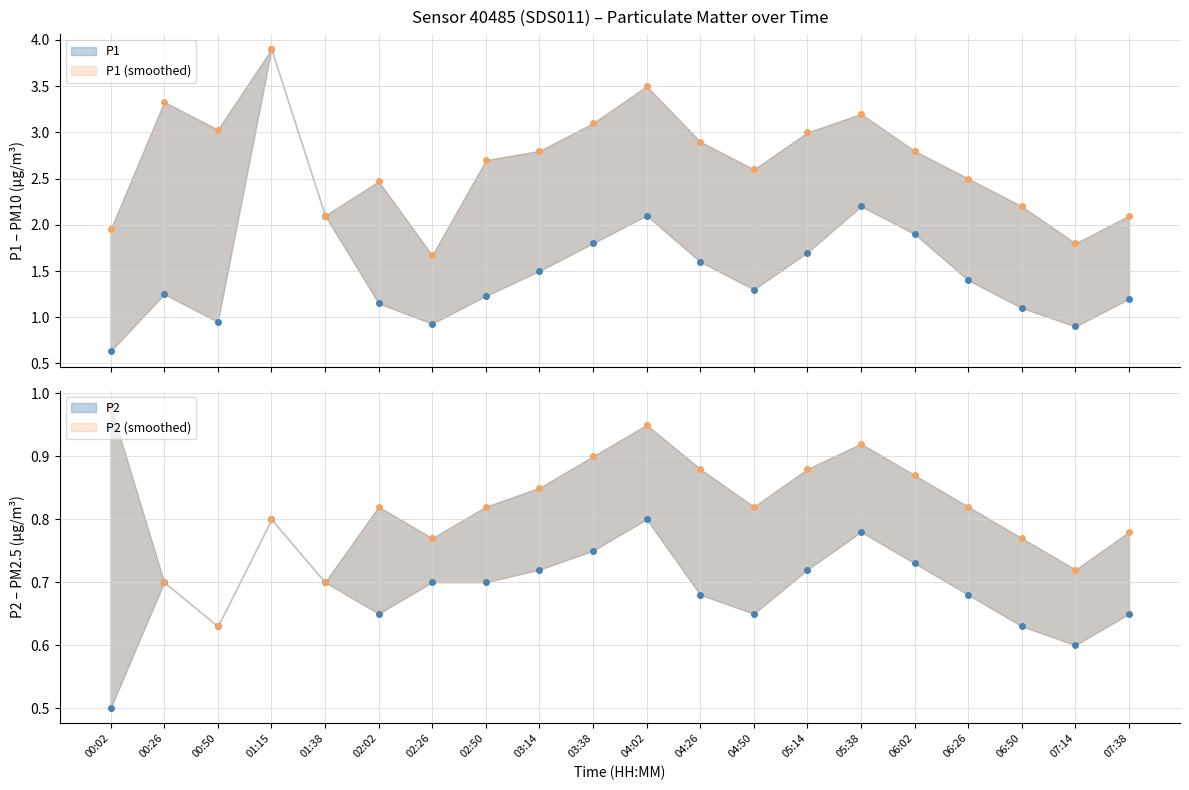

True or false: P2 and P2_upper cross at least once.

False